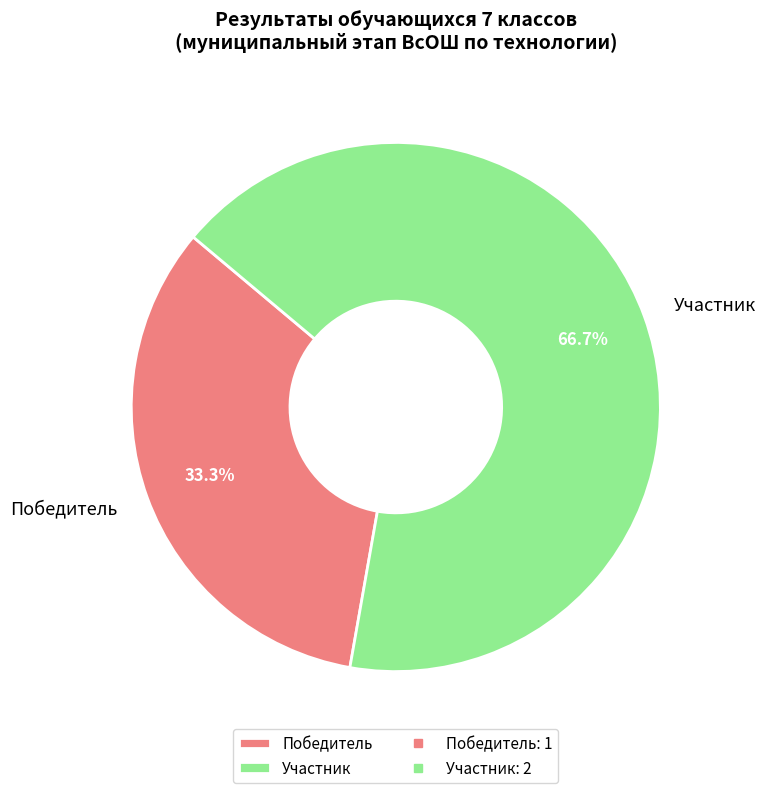

Approximately how many times larger is the value at Победитель compared to Участник?

0.5